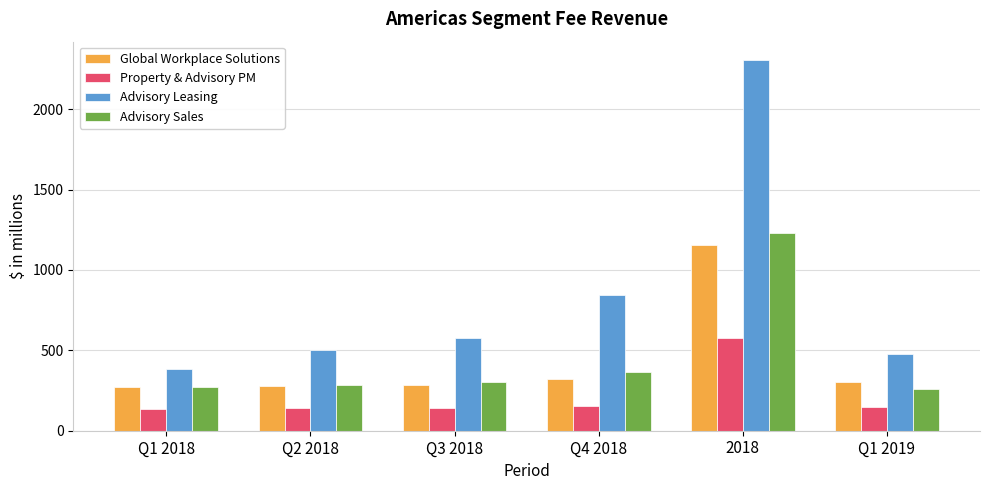

What is the value of the Property & Advisory PM bar at the 1st from the left?

135.6